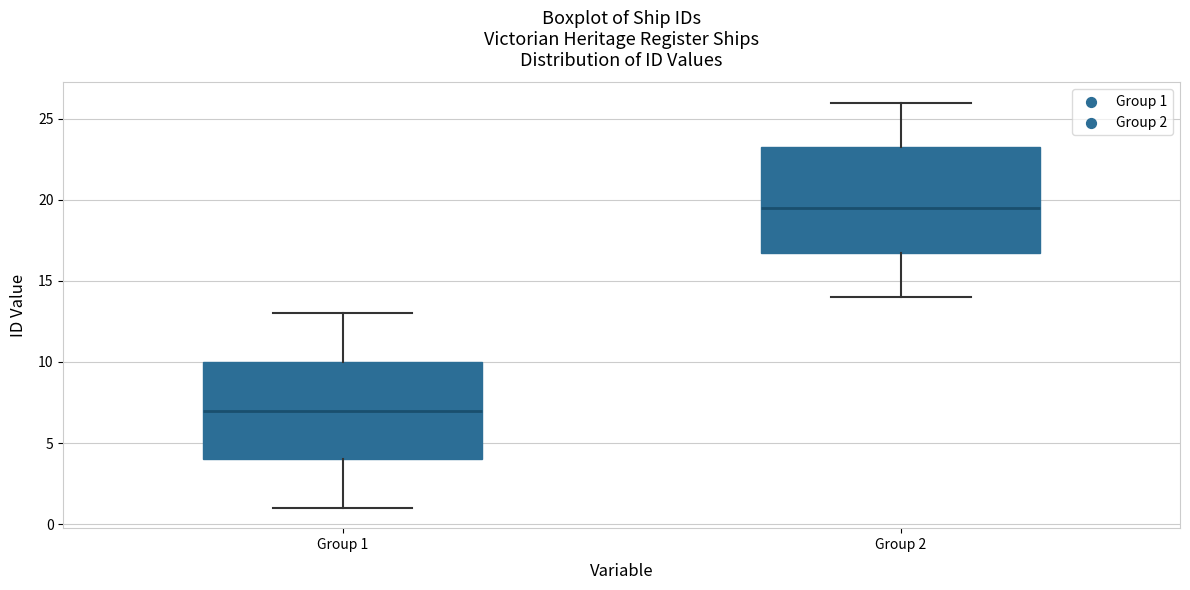

Reading left to right, transcribe this box plot: for each box, give where its median line is, the range the box spans, and where its two whiskers end, as read against the y-axis. The values are not printed on the chart, so give them approximately, as read against the axis.

Group 1: median 7.0, box 4.0 to 10.0, whiskers 1.0 to 13.0
Group 2: median 19.5, box 17.0 to 23.5, whiskers 14.0 to 26.0